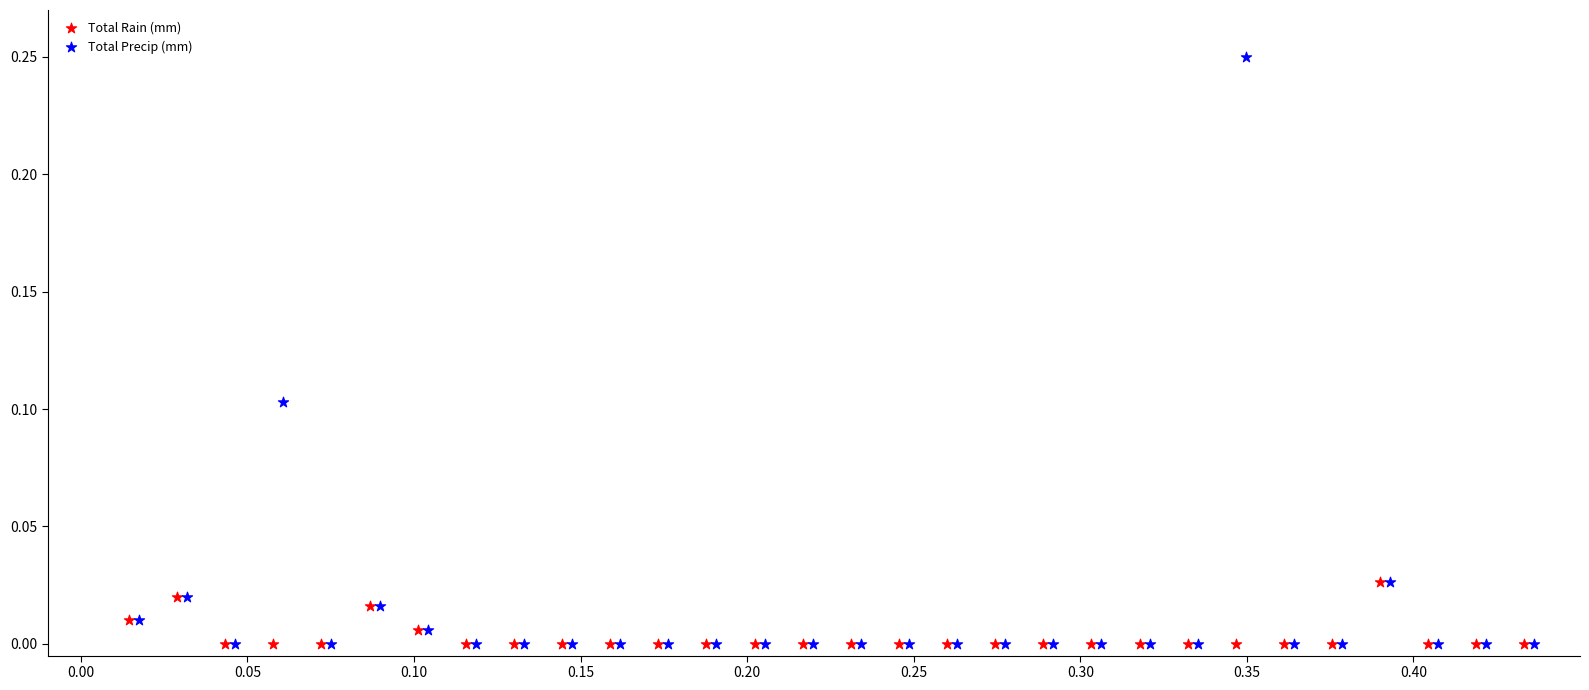

Which series reaches the maximum Y coordinate?

Total Precip (mm)